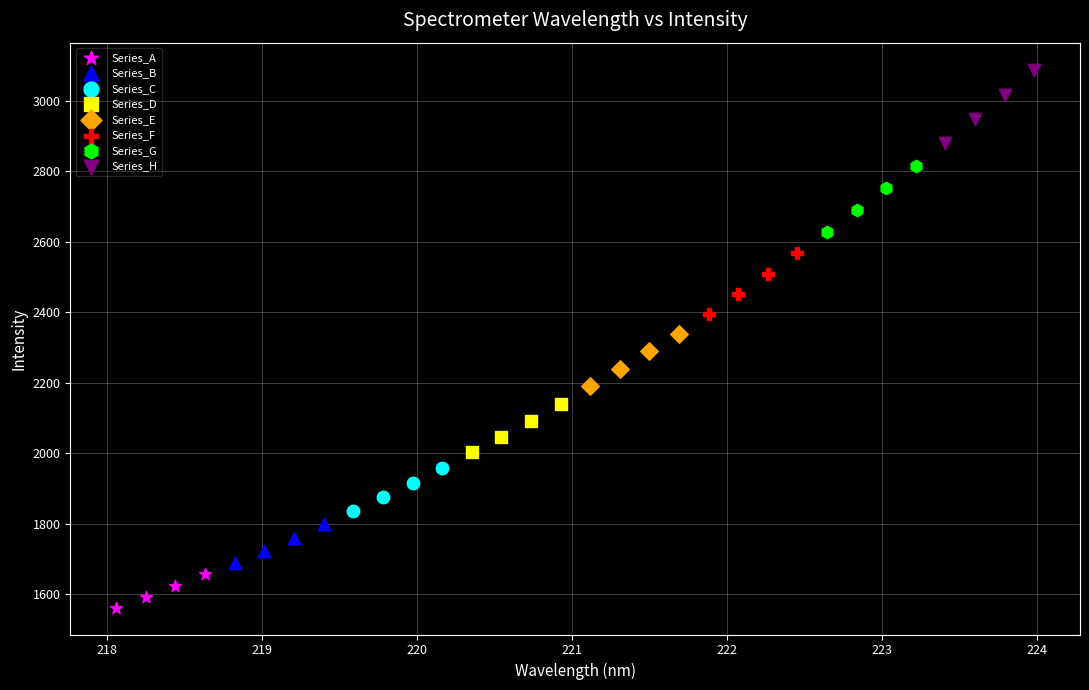

Which series has the widest spread of Y values?

Series_H